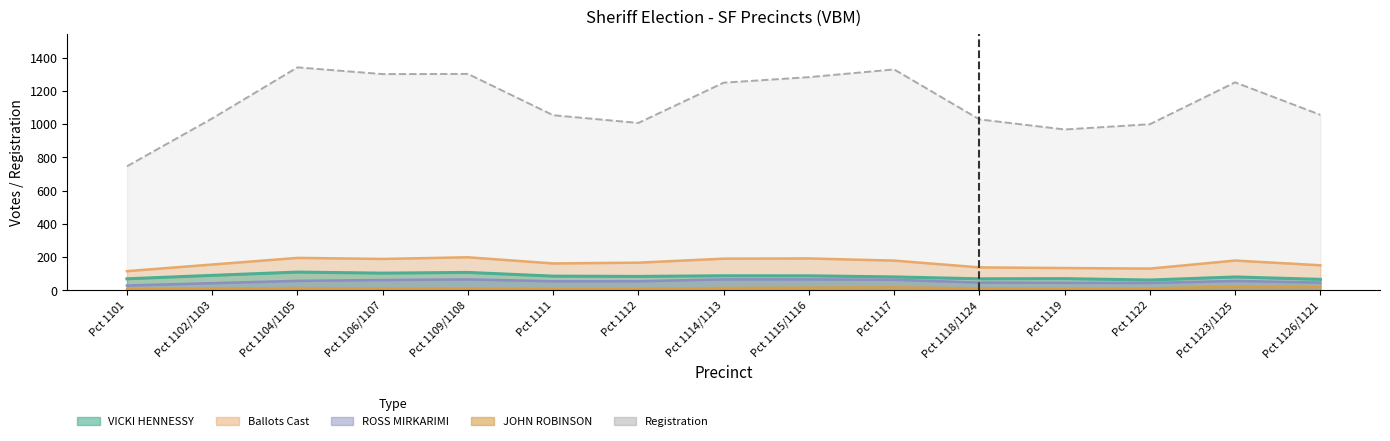

What is the label of the 14th point from the right?

Pct 1102/1103